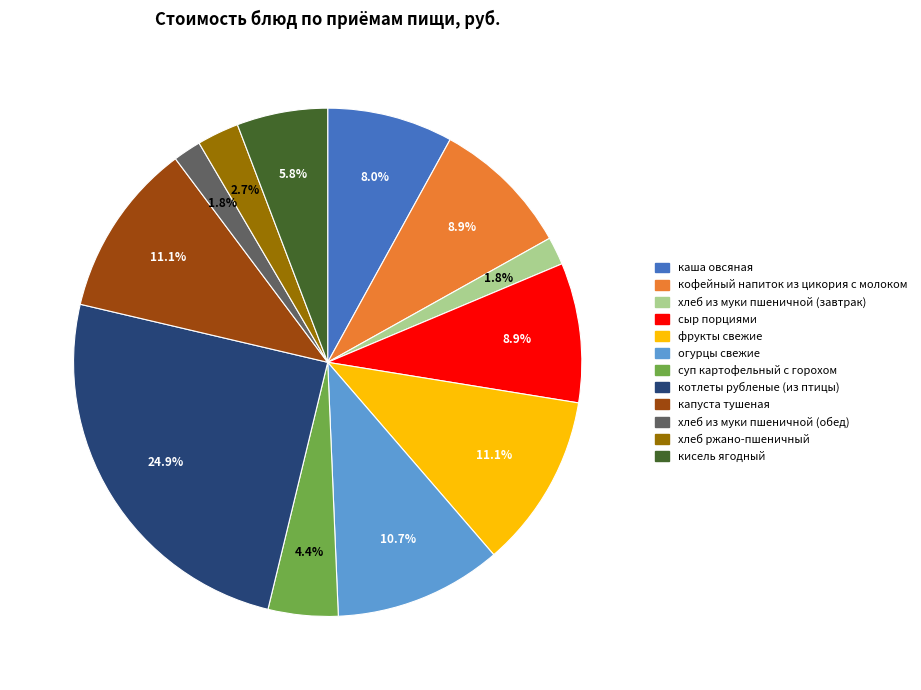

Is the sum of огурцы свежие and кофейный напиток из цикория с молоком greater than half?

No